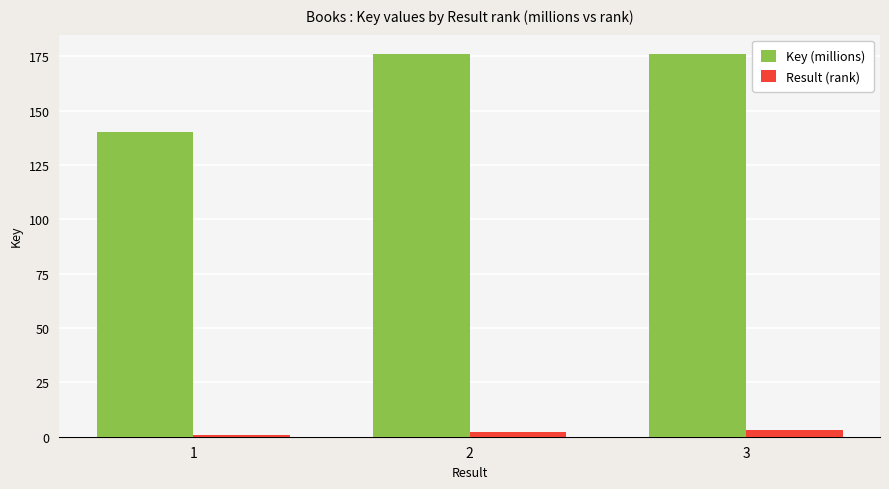

How many series are shown in this chart?

2